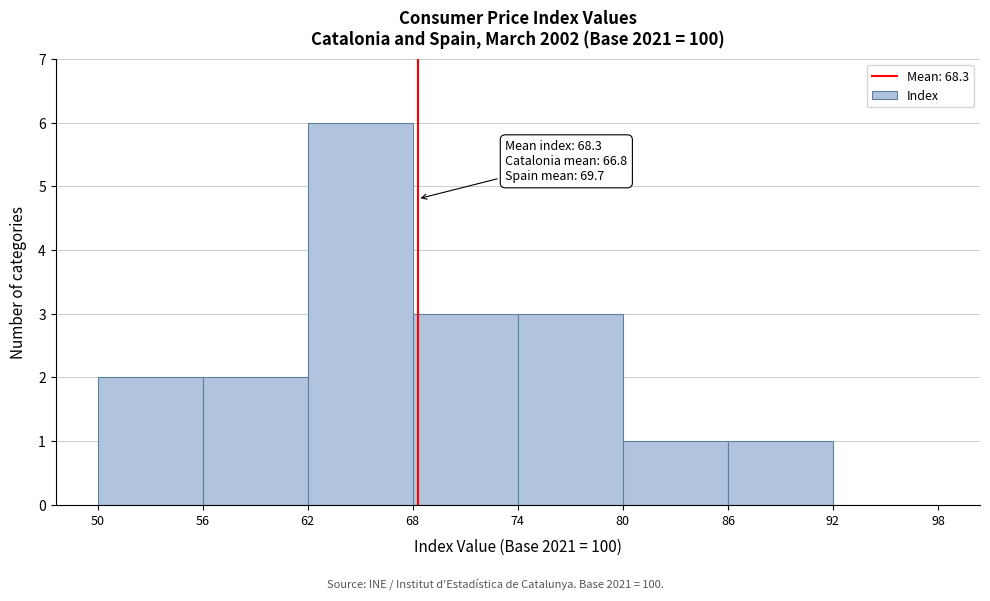

Which range on the x-axis has the tallest bar?

62 to 68